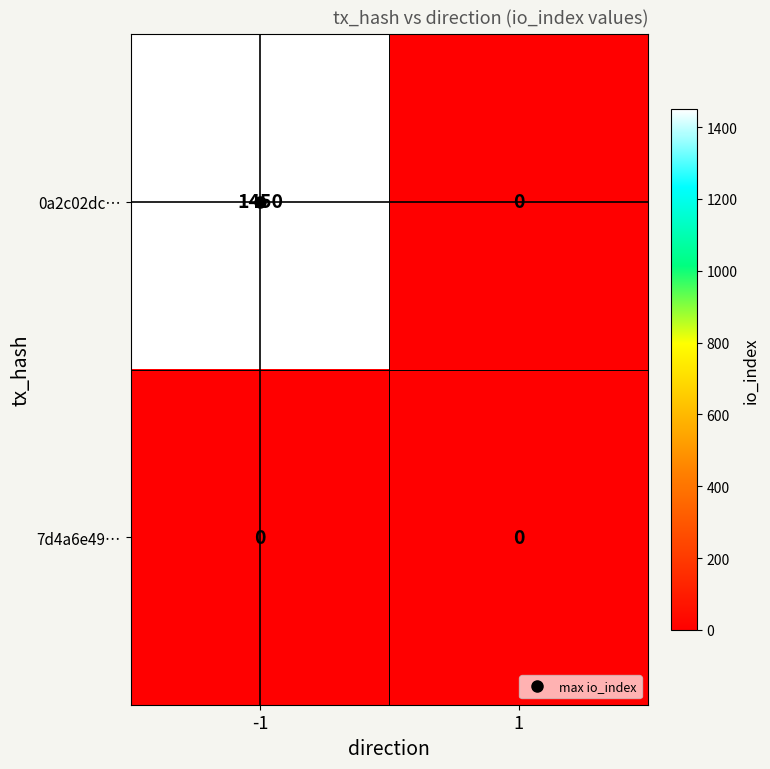

What is the difference between the highest and lowest values at -1?

1450